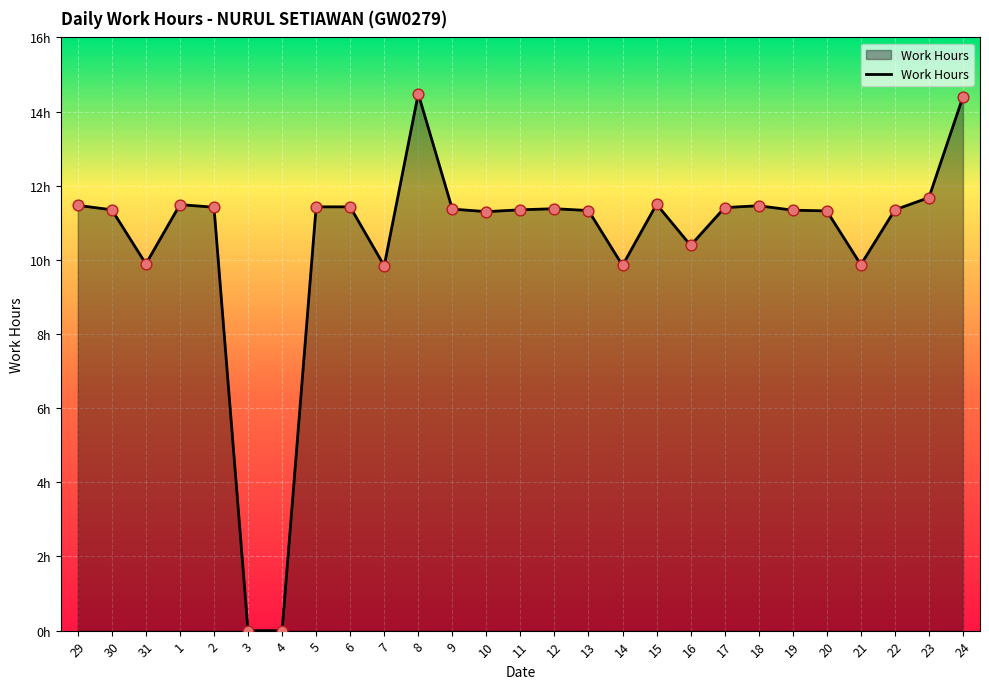

Between 11 and 12, which is larger?

12